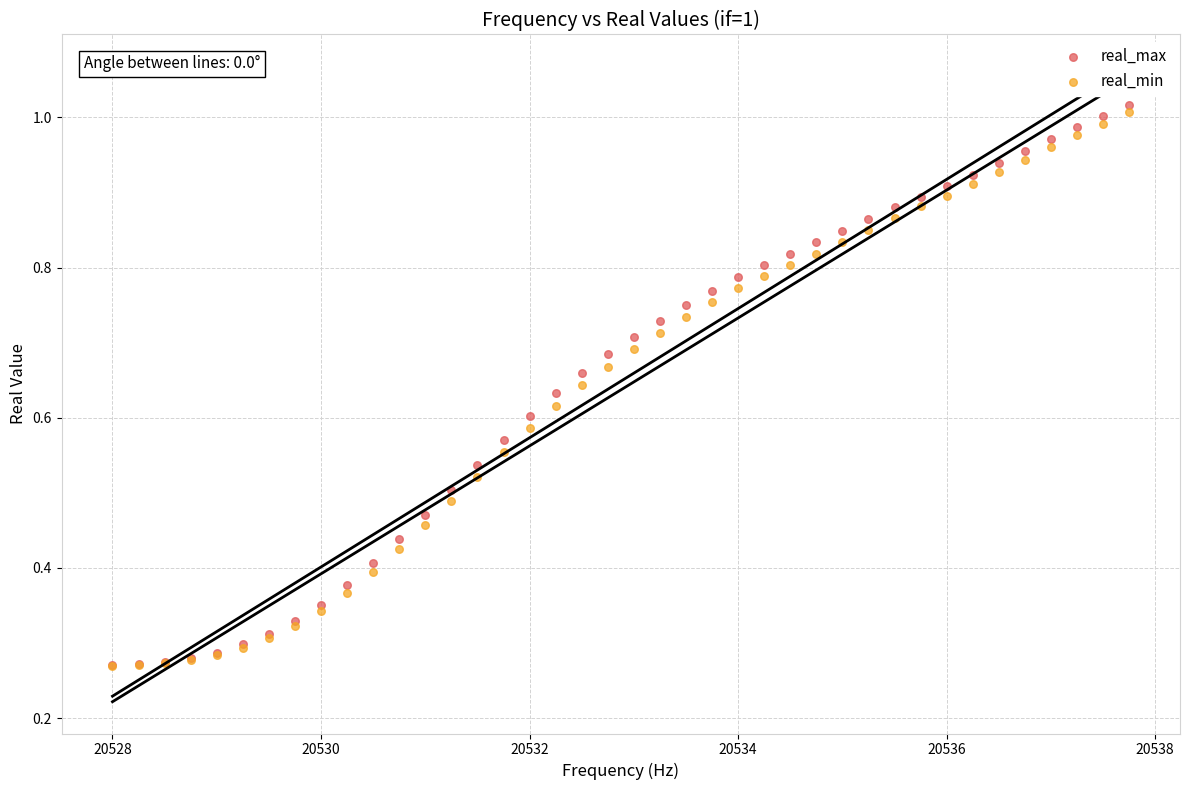

What are all the series names shown in the legend?

real_max, real_min